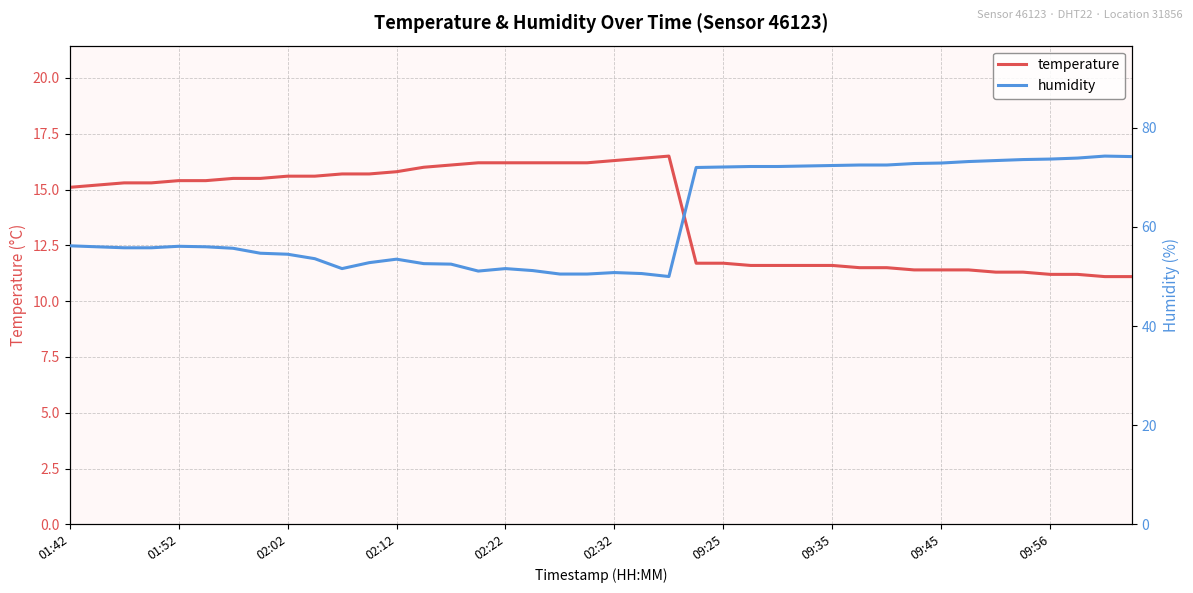

What is the sum of the temperature values at 31 and 01:42?

26.5